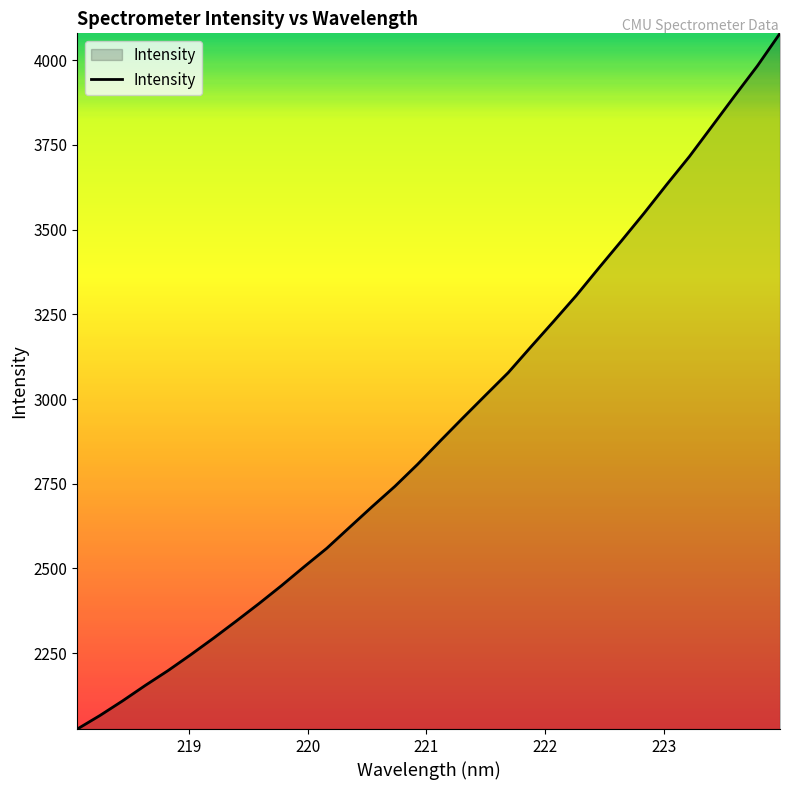

What is the greatest value displayed?

4079.5